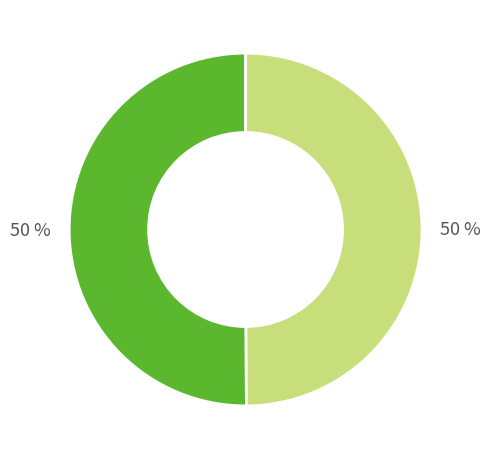

To the nearest percent, what is the average slice percentage?

50%